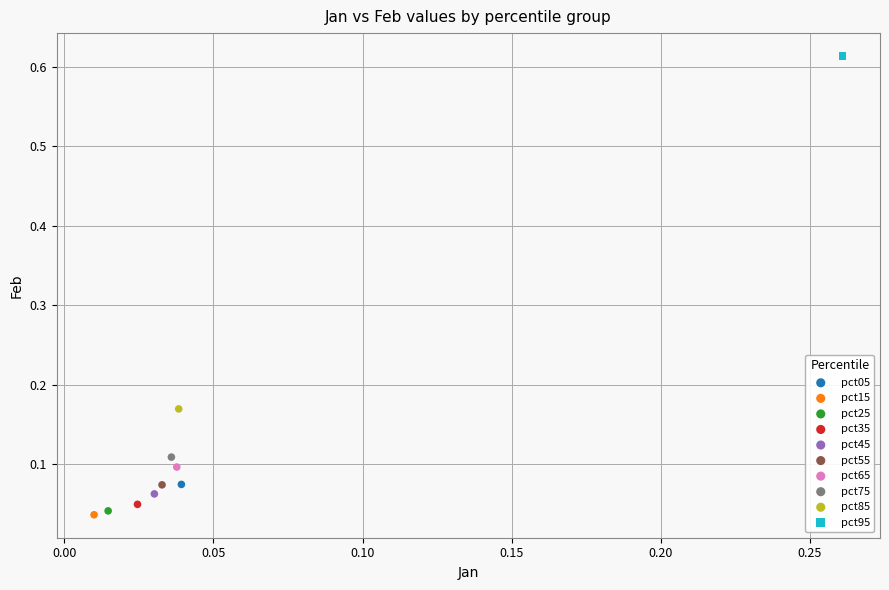

What are all the series names shown in the legend?

pct05, pct15, pct25, pct35, pct45, pct55, pct65, pct75, pct85, pct95